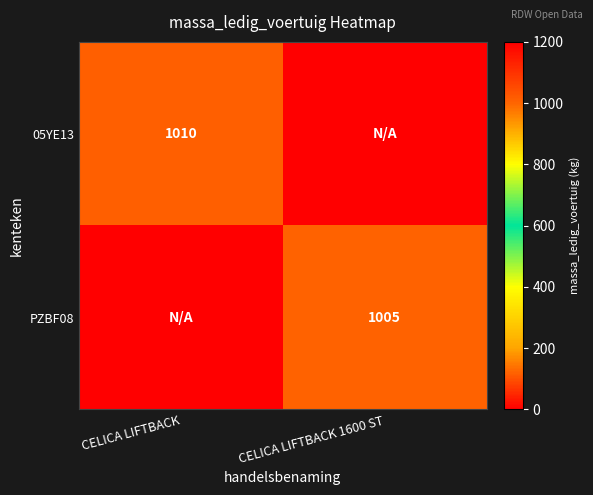

Is it true that 05YE13 equals 1379 at CELICA LIFTBACK?

False